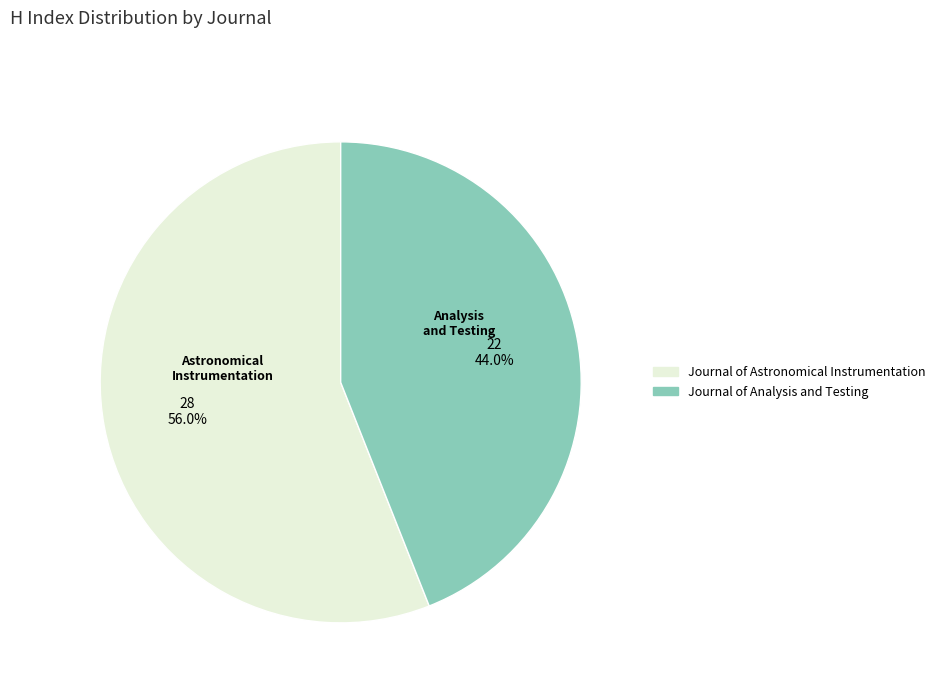

How much of the chart is everything except Journal of Astronomical Instrumentation?

44.0%